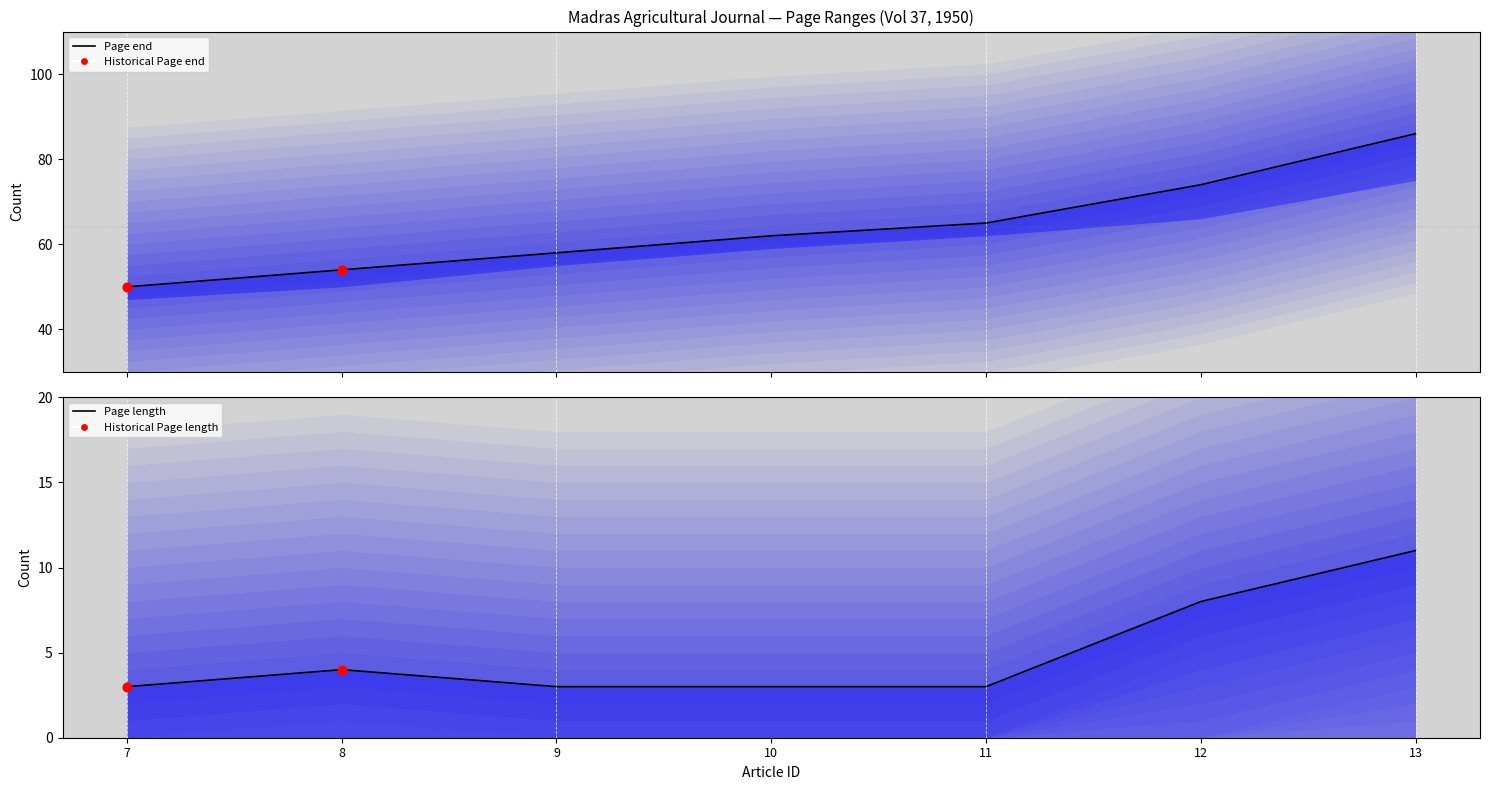

Between 13 and 12, which is larger?

13